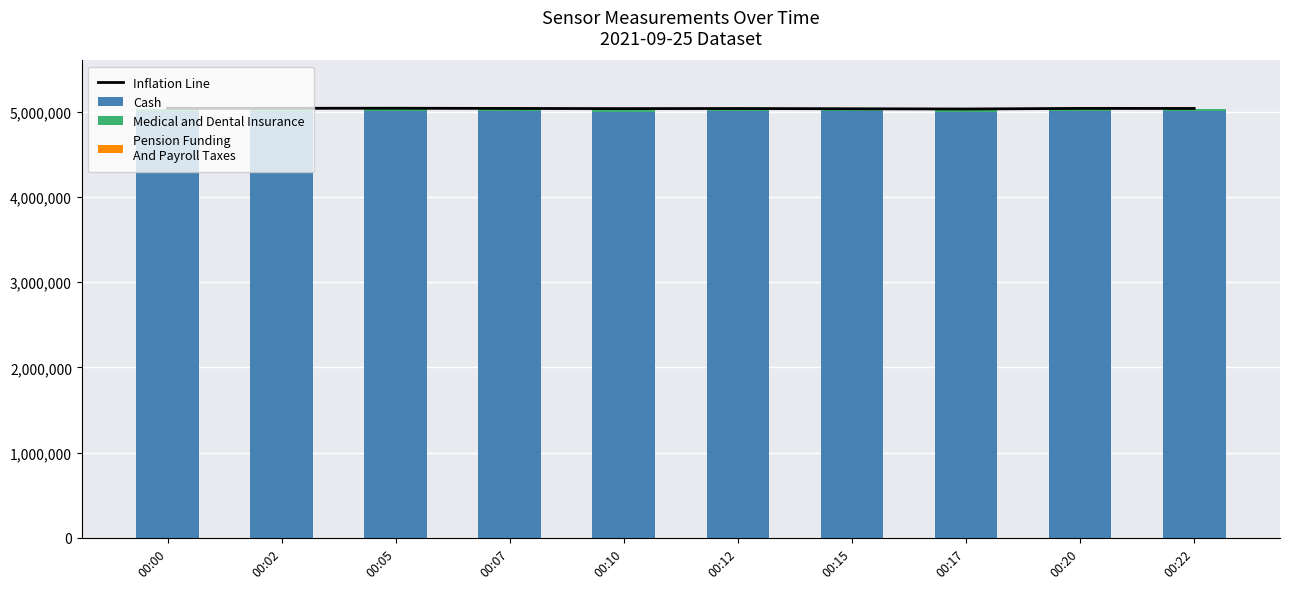

The value of Inflation Line at 00:10 is 7071468. True or false?

False